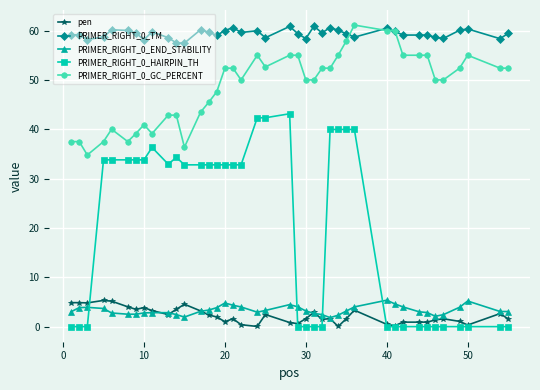

What is the value of the PRIMER_RIGHT_0_GC_PERCENT point at the 30th from the left?

60.0